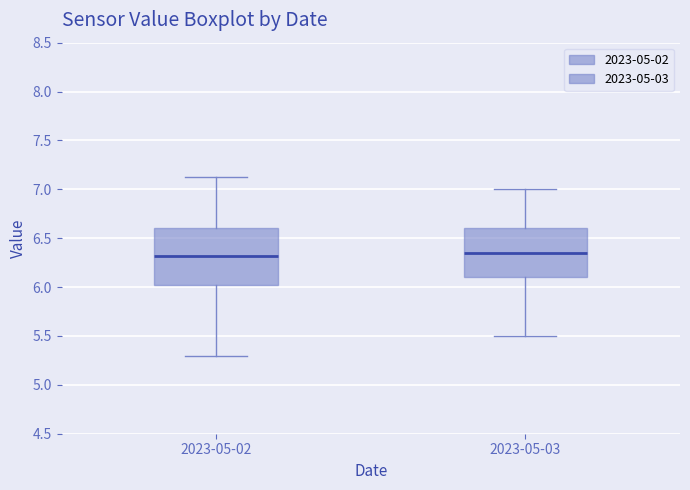

Reading left to right, read every box against the y-axis: the position of its median line, the range the box covers, and the ends of its whiskers. The values are not printed on the chart, so give them approximately, as read against the axis.

2023-05-02: median 6.30, box 6.00 to 6.60, whiskers 5.30 to 7.15
2023-05-03: median 6.35, box 6.10 to 6.60, whiskers 5.50 to 7.00